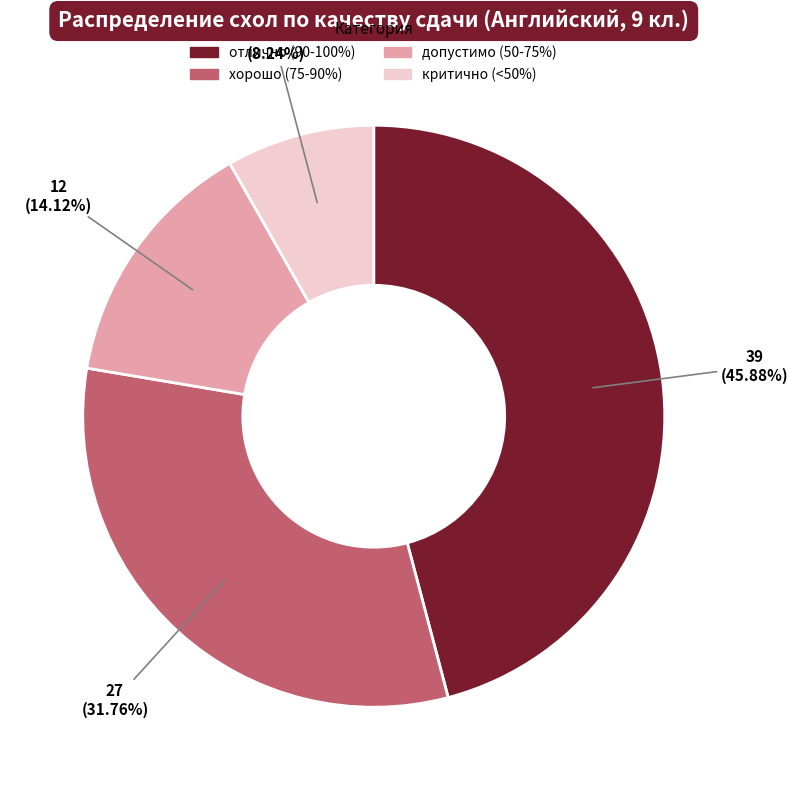

Does any single category account for the majority?

No